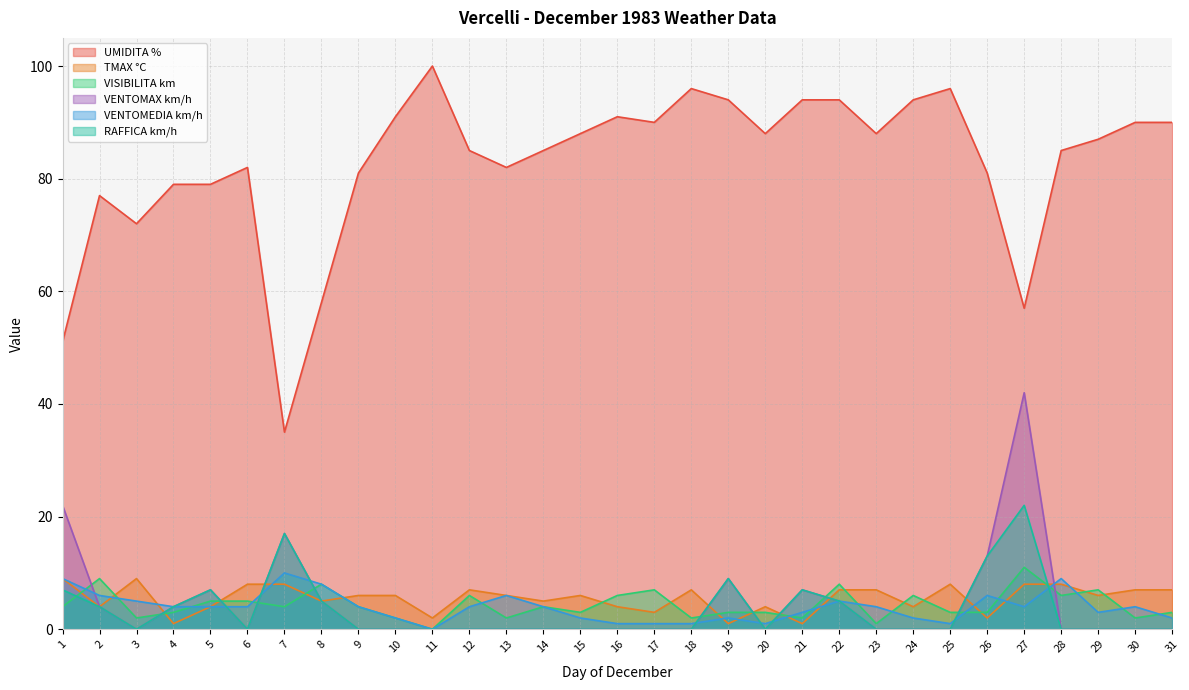

Which category has the lowest value across all series?

11